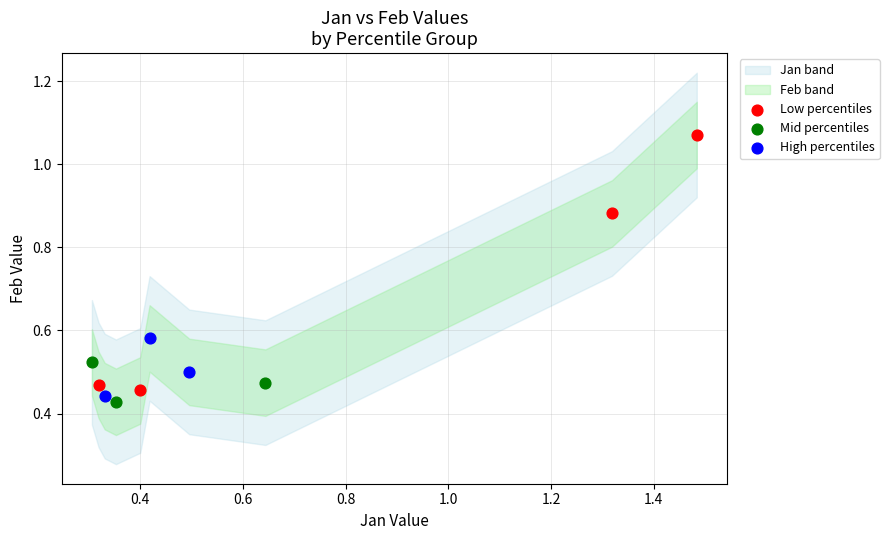

Which series reaches the minimum Y coordinate?

Mid percentiles